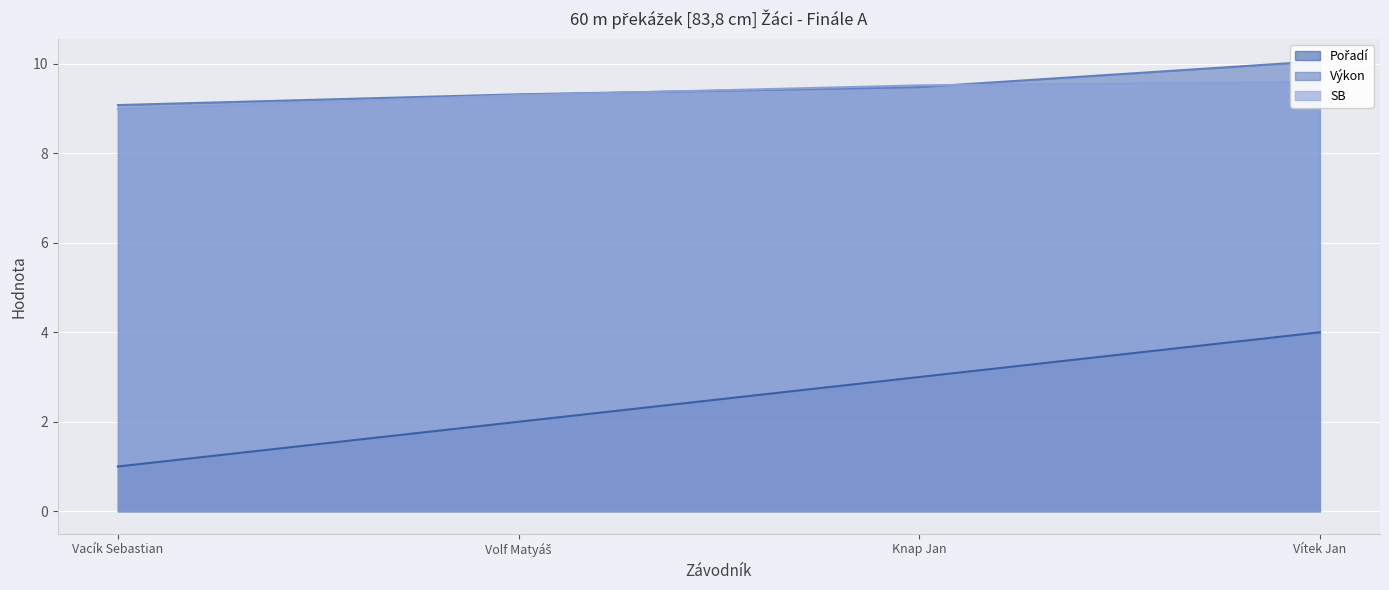

Reading left to right, what are all the values shown in this chart?

Pořadí: 1.0	2.0	3.0	4.0
Výkon: 9.1	9.3	9.5	10.1
SB: 9.0	9.3	9.5	9.6